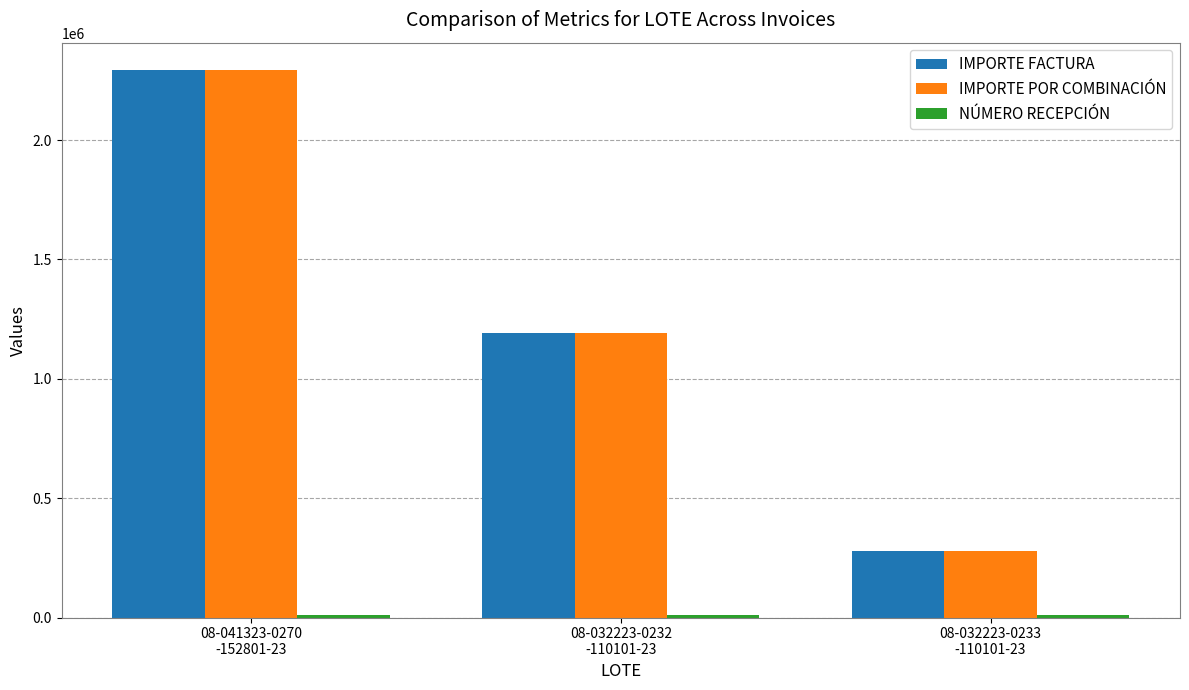

What is the average value of the IMPORTE FACTURA series?

1253898.1